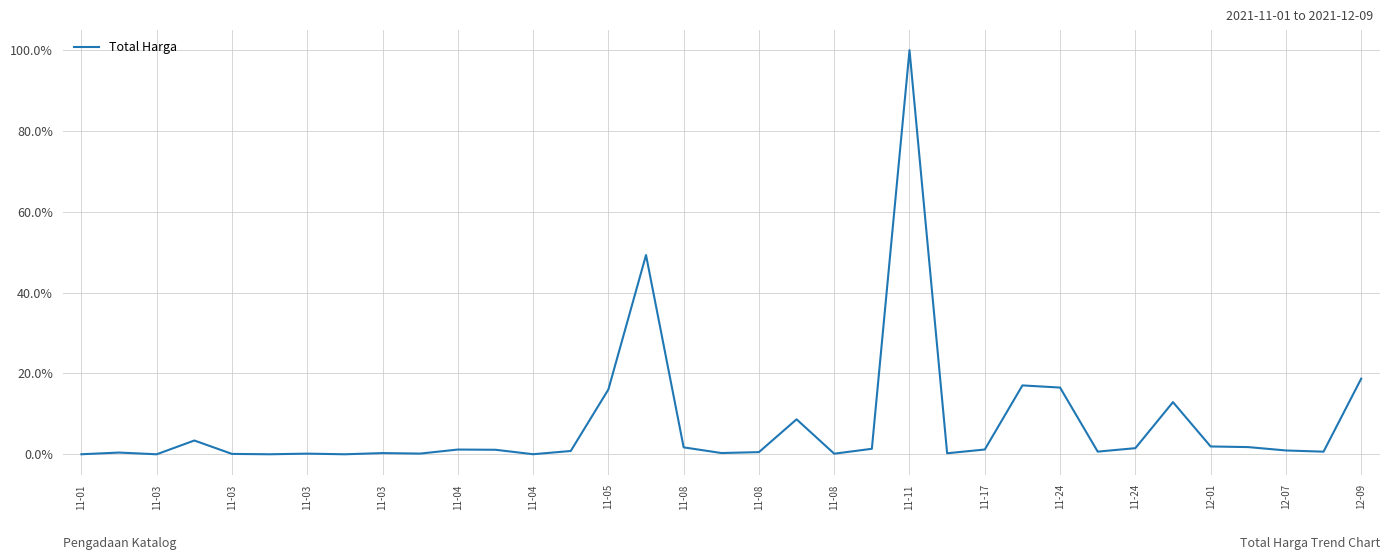

What is the maximum value shown in the chart?

100.0